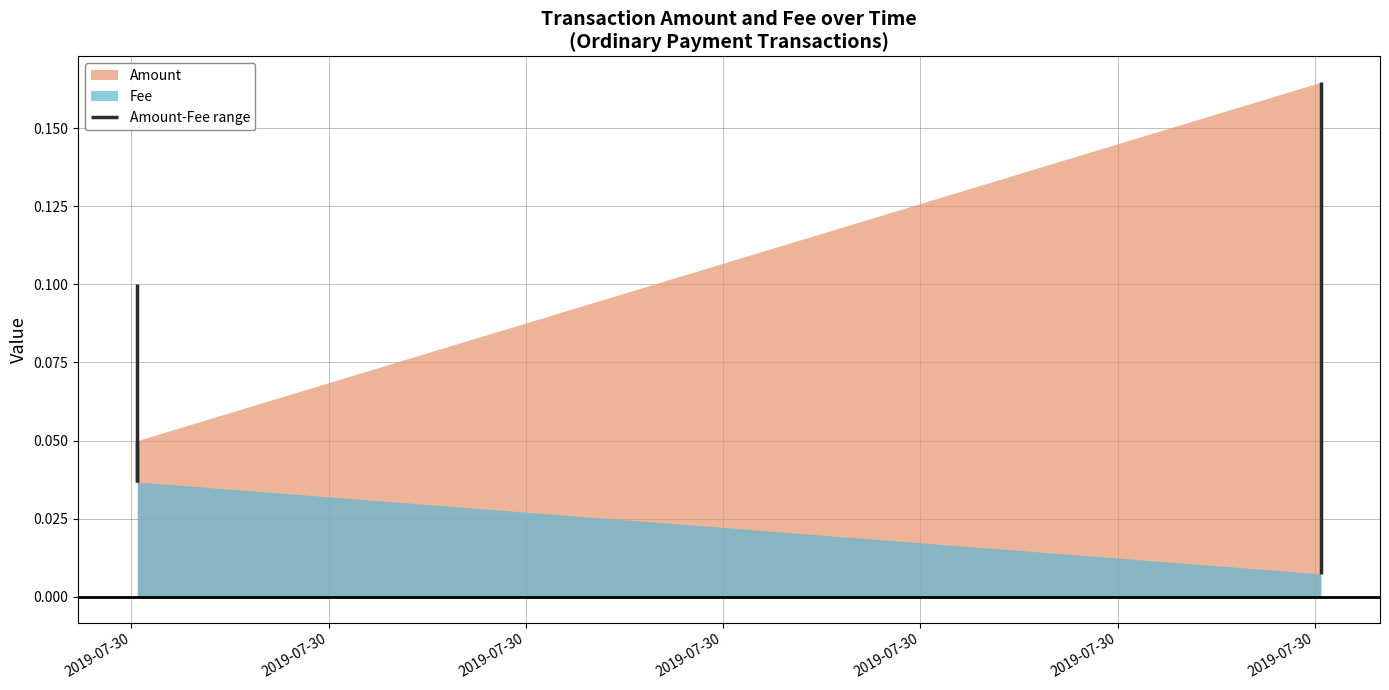

What are all the series names shown in the legend?

Amount, Fee